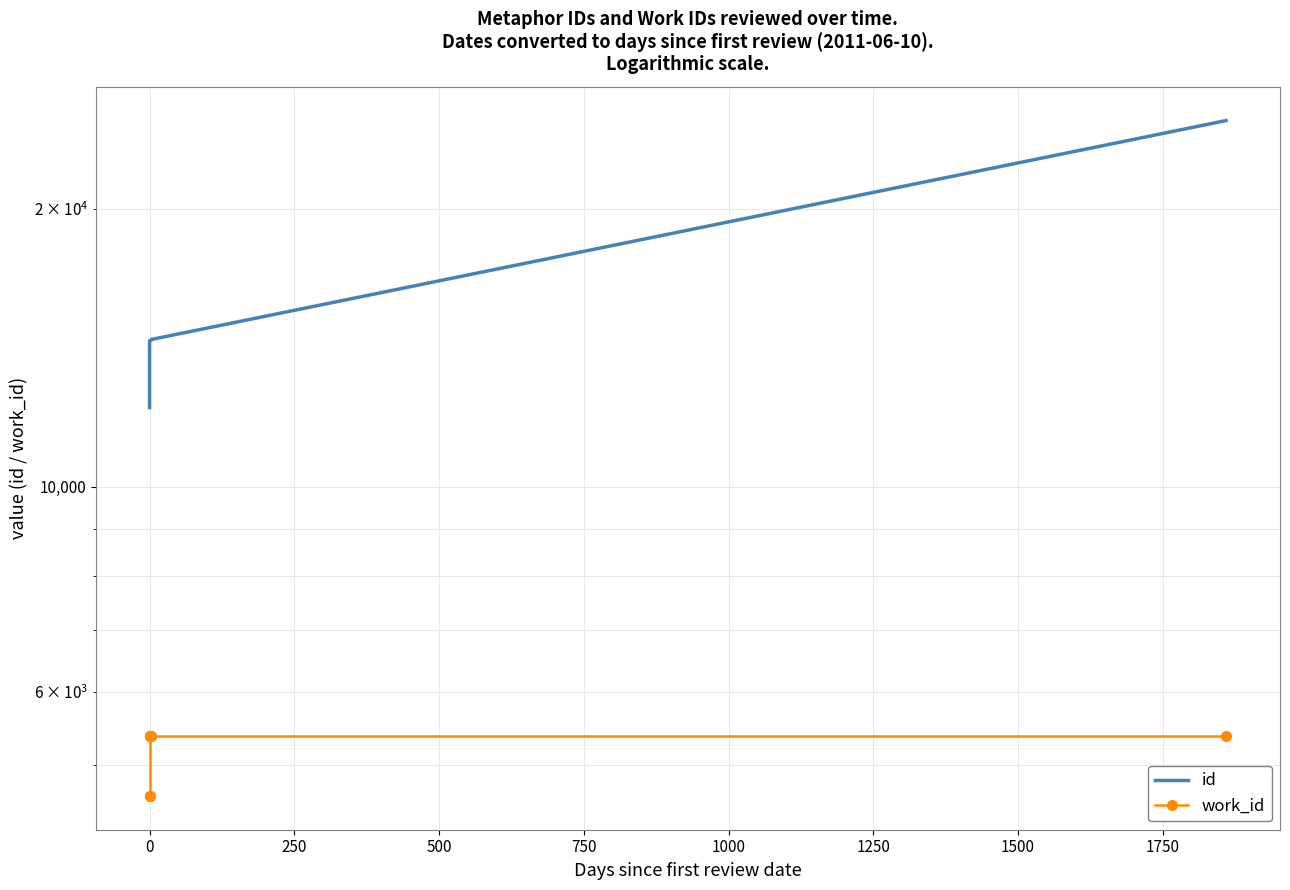

At −250, list the series in order from smallest to largest.

work_id, id